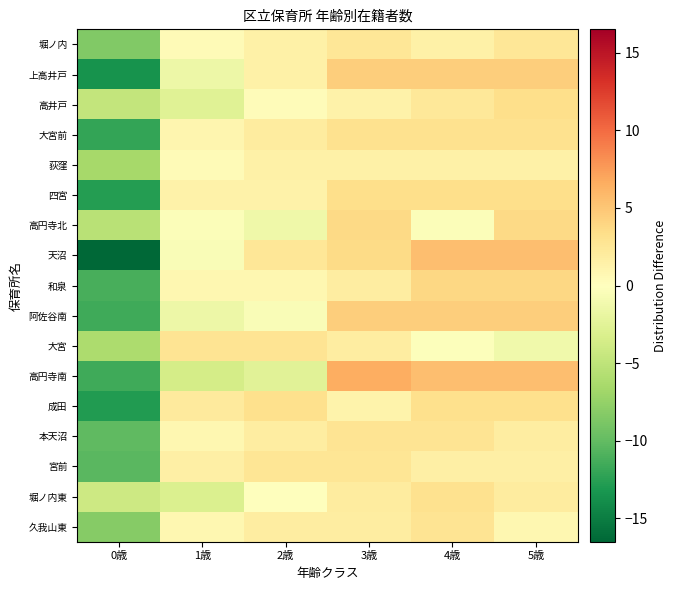

What is the minimum value shown in the chart?

-16.5